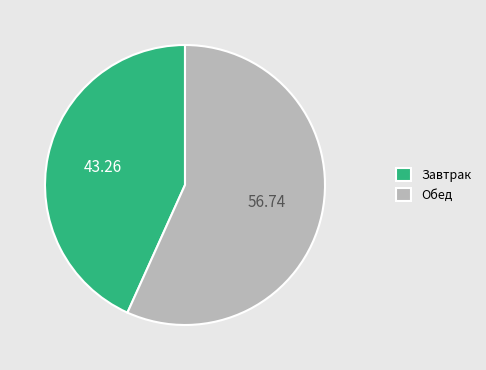

Combined, do Обед and Завтрак account for over 50%?

Yes